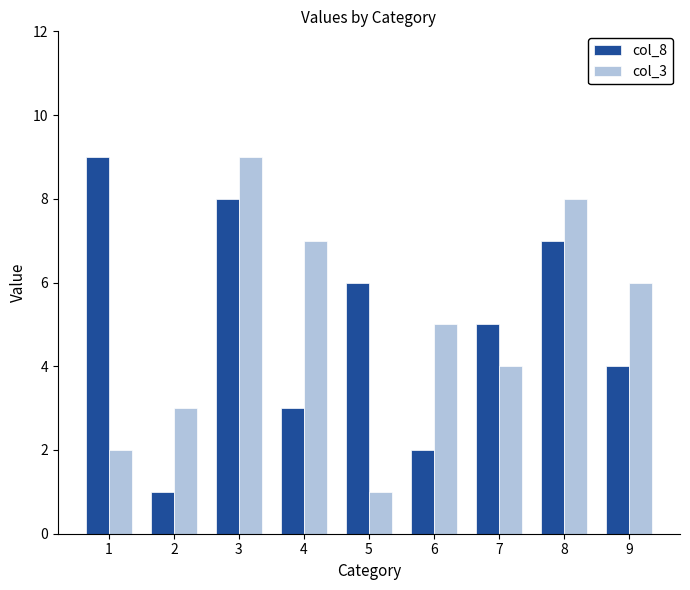

Which series changed the most between 2 and 5?

col_8